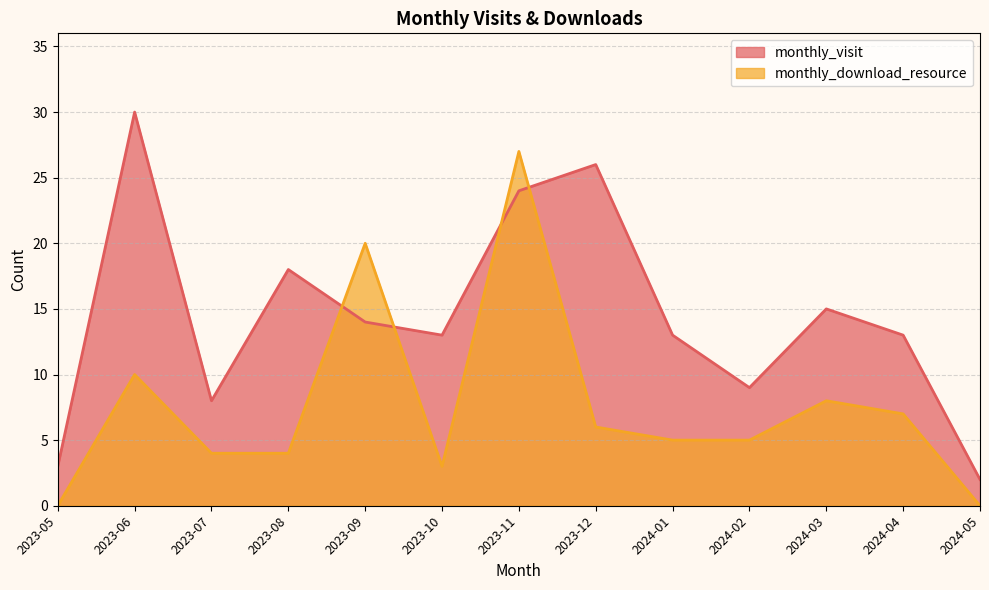

What is the difference between the maximum and minimum values in the monthly_visit series?

28